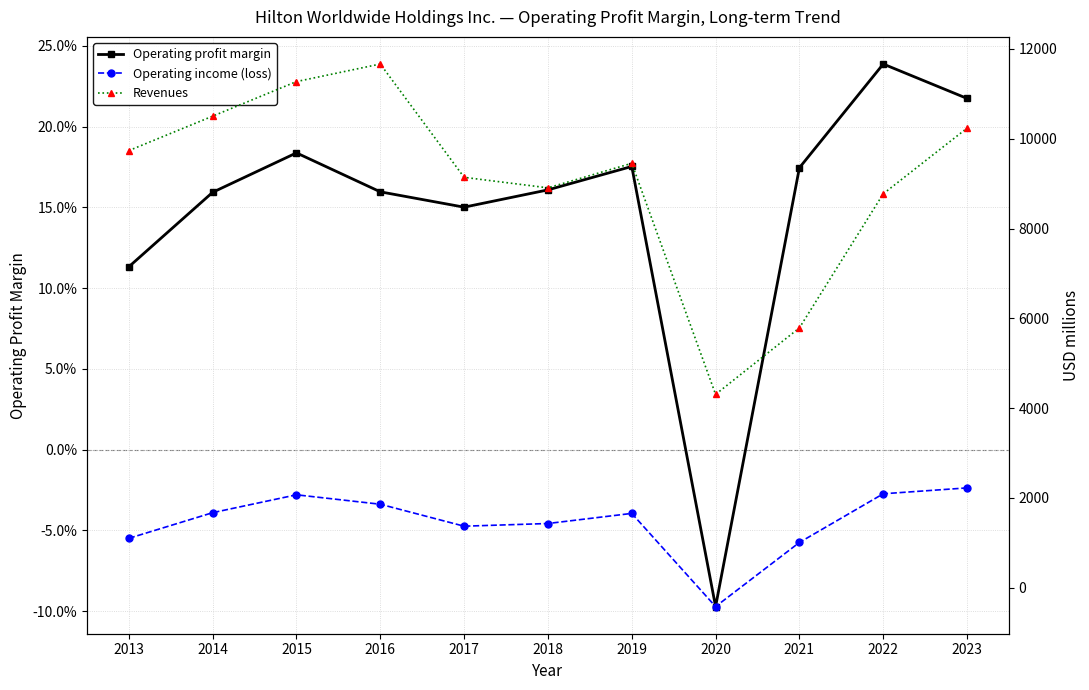

What are all the series names shown in the legend?

Operating profit margin, Operating income (loss), Revenues